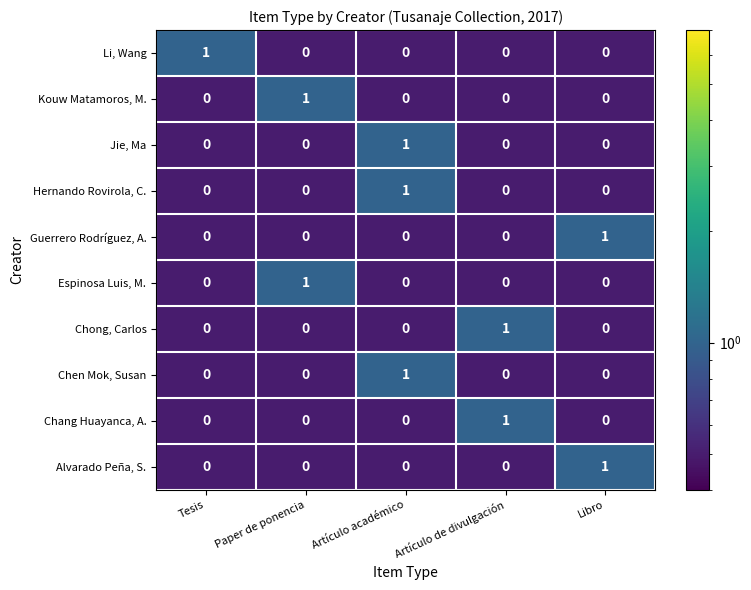

Count the Chang Huayanca, A. values in the range 0 to 1.

5